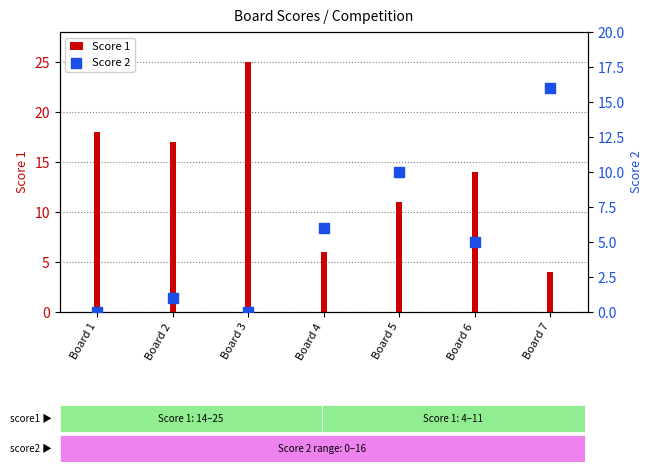

Is the value of Score 2 at Board 2 greater than the value of Score 1 at Board 4?

No